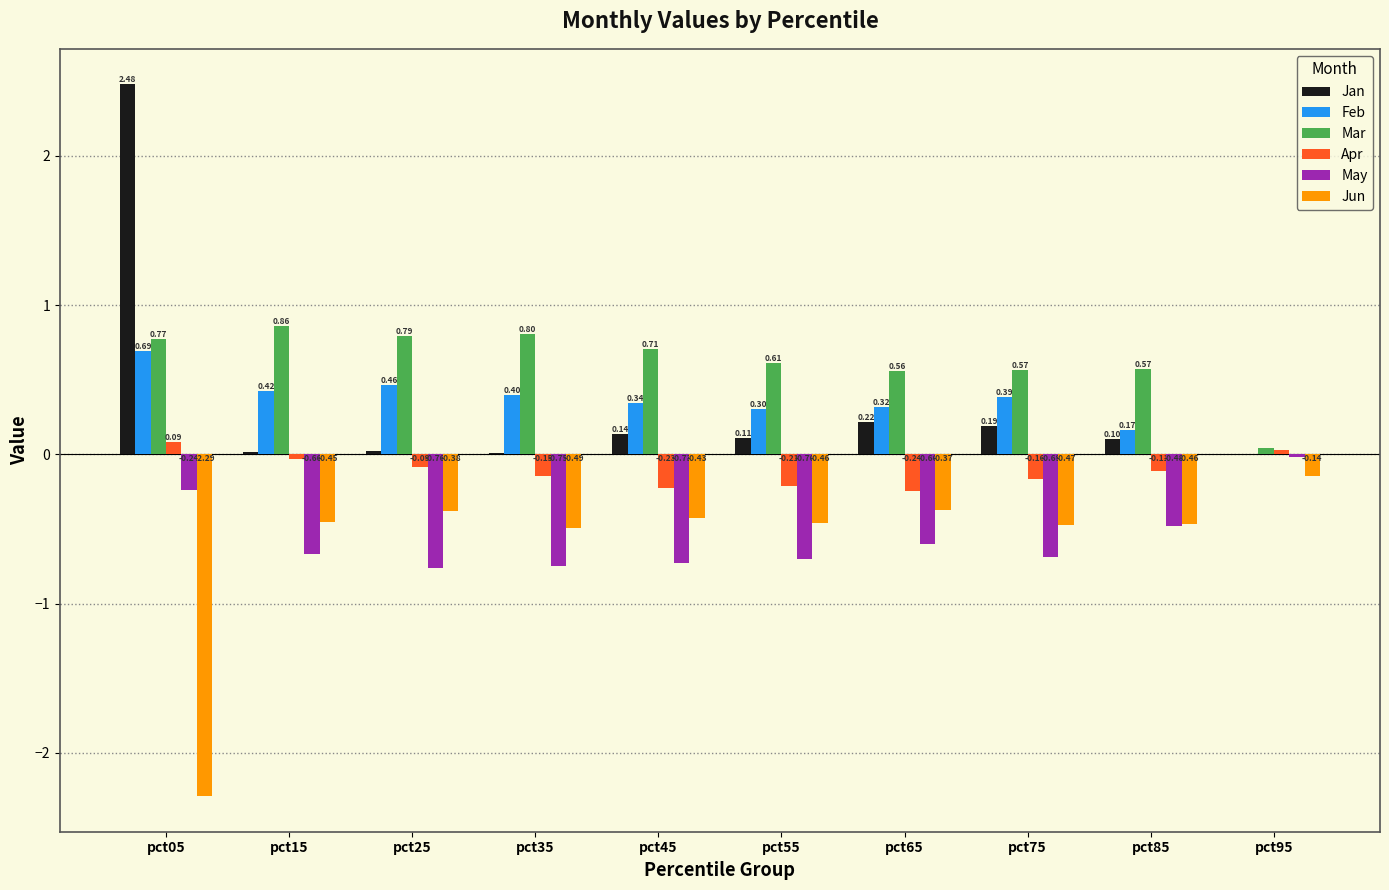

Is the value of May at pct25 greater than the value of Feb at pct05?

No